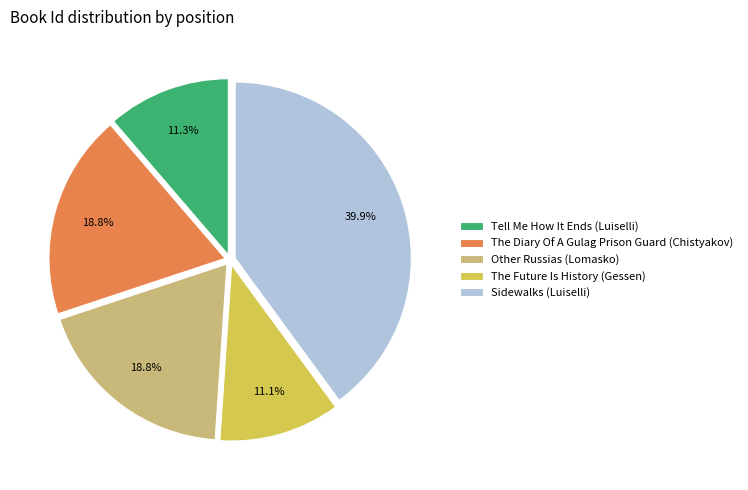

Which slice is the largest?

Sidewalks (Luiselli)